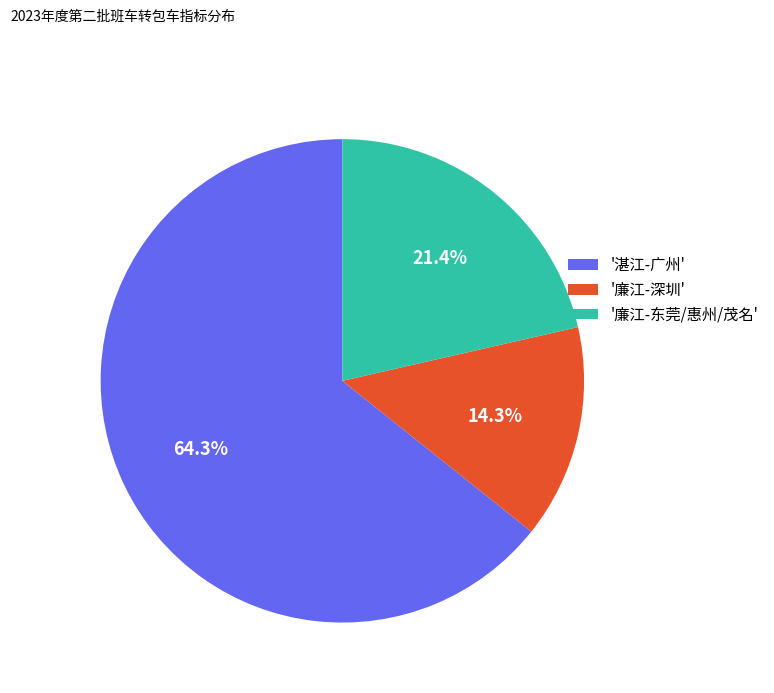

Rank the categories by value from lowest to highest.

'廉江-深圳', '廉江-东莞/惠州/茂名', '湛江-广州'